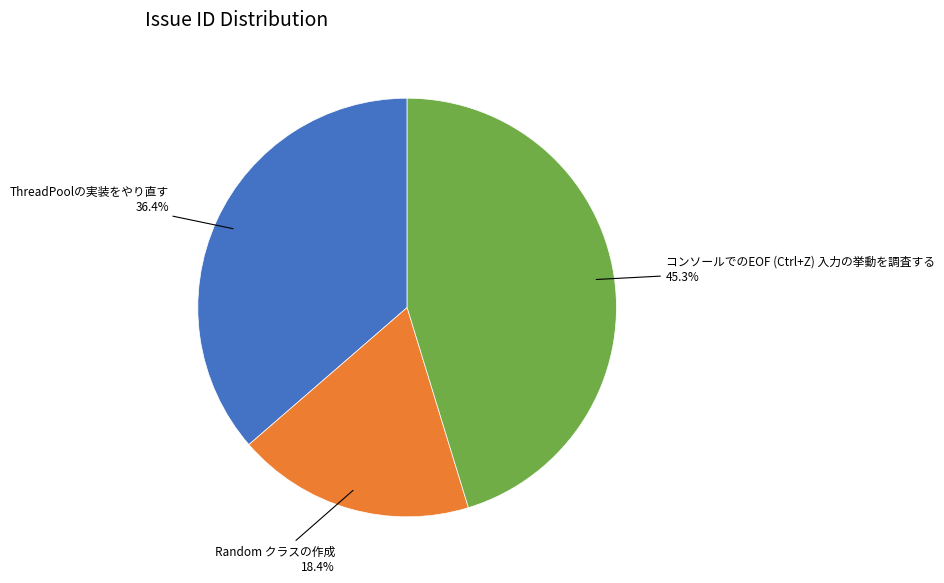

Approximately how many times larger is the value at Random クラスの作成 compared to コンソールでのEOF (Ctrl+Z) 入力の挙動を調査する?

0.4